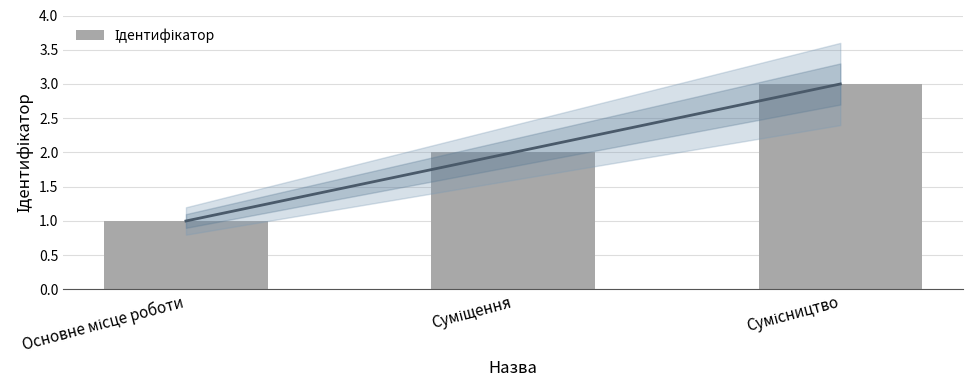

The chart shows a value of 1 at Сумісництво. True or false?

False